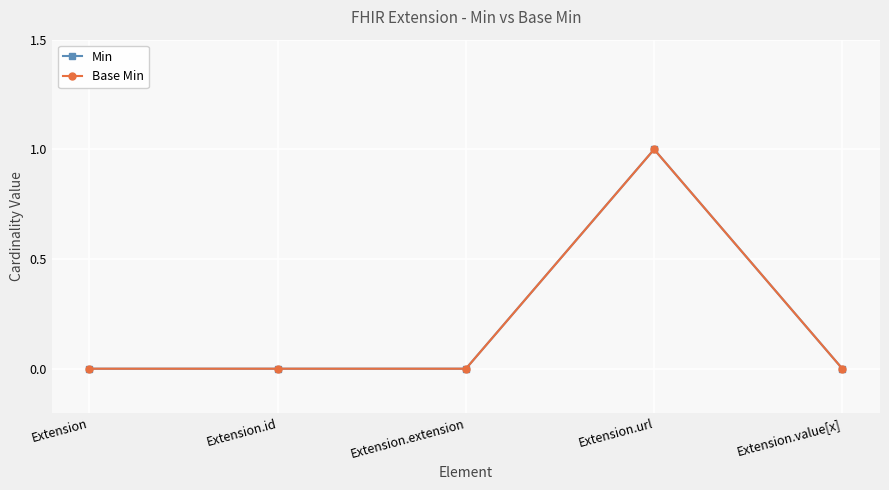

Rank the categories by Base Min value from lowest to highest.

Extension, Extension.id, Extension.extension, Extension.value[x], Extension.url